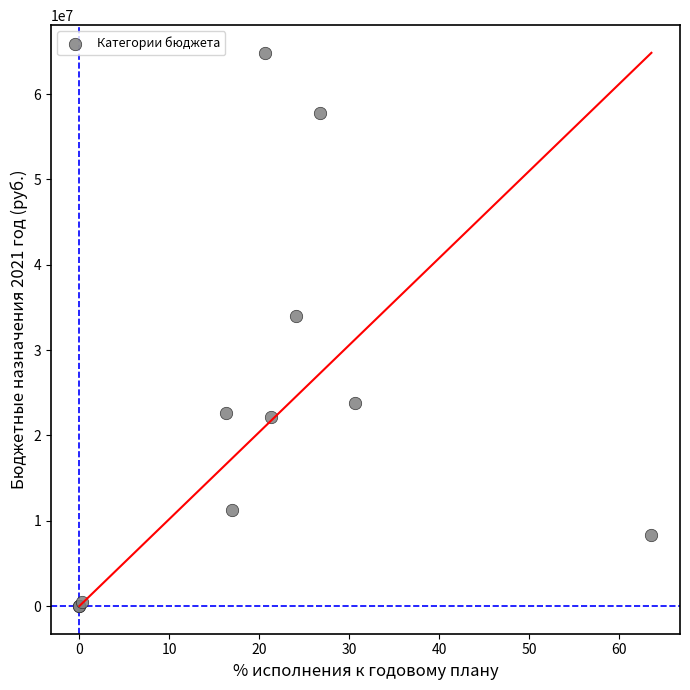

What Y value in the scatter plot is closest to 32412194?

33956770.0